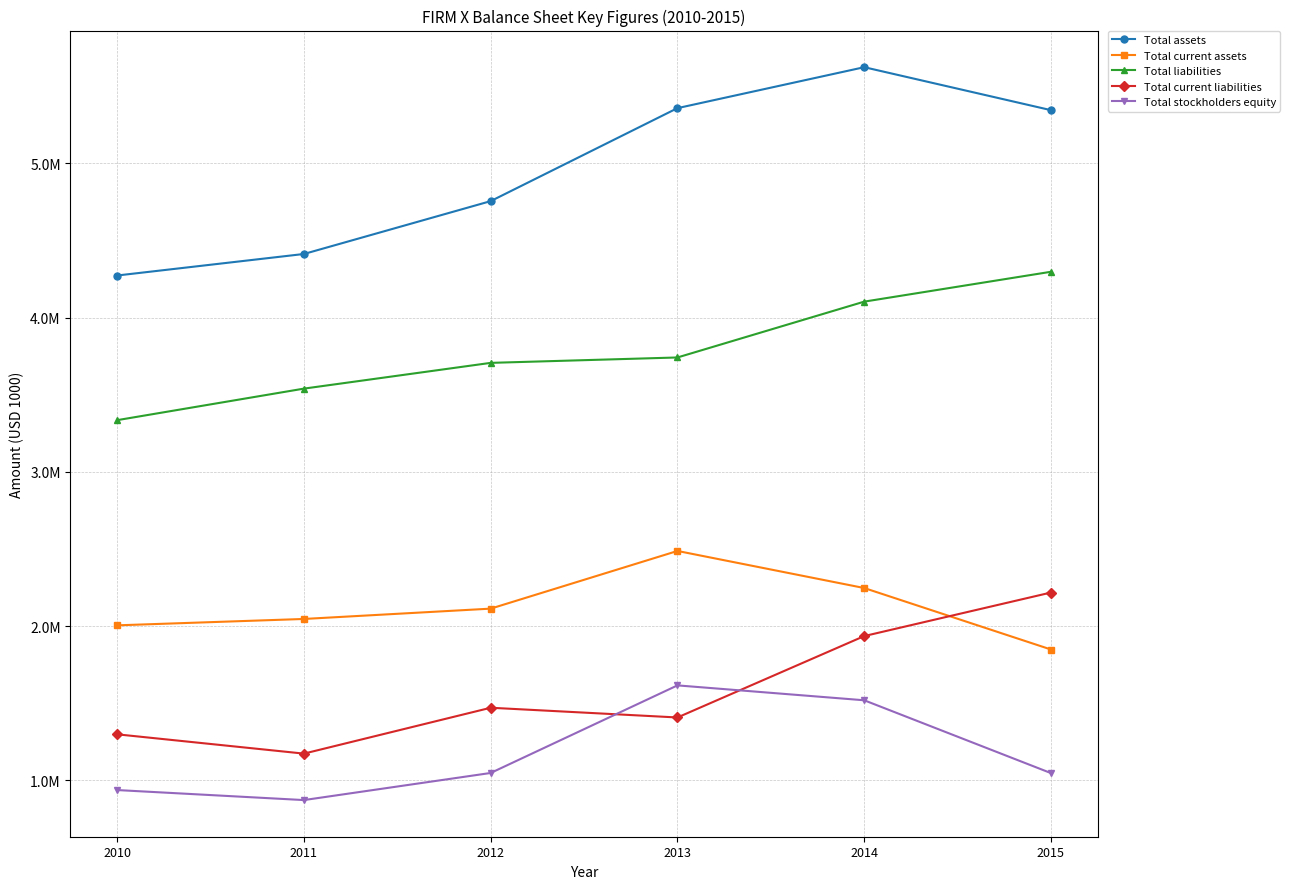

Between 2011 and 2013, which is larger?

2013